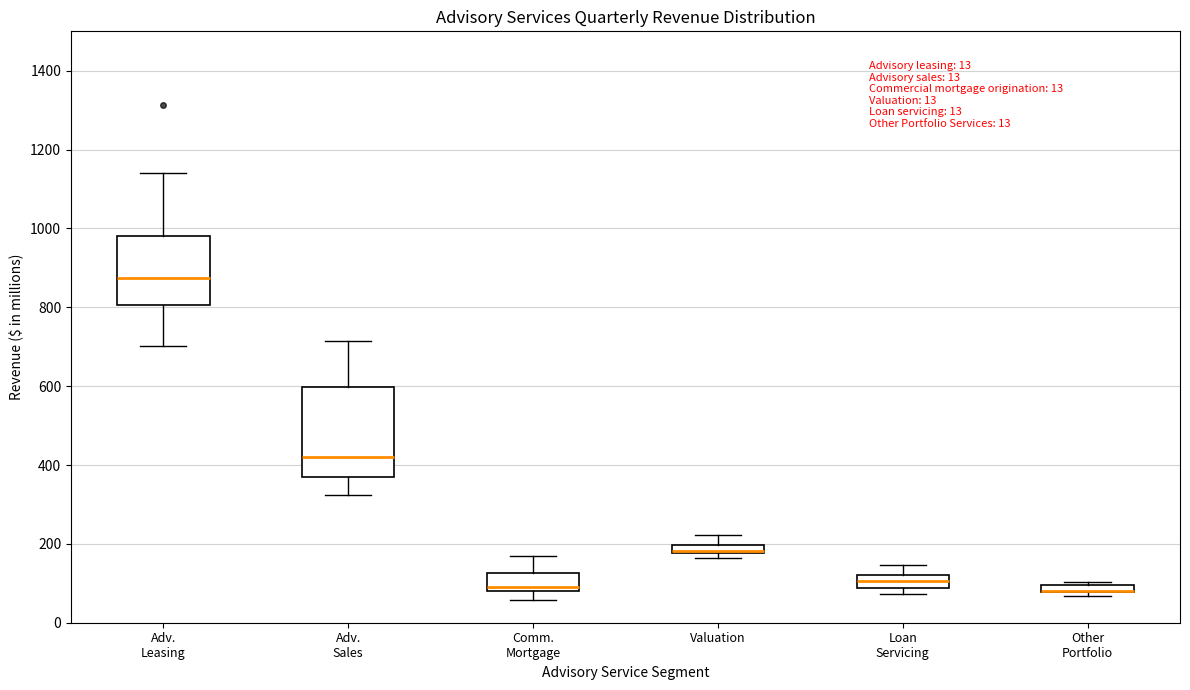

Which box is the tallest, from its lower edge to its upper edge?

Adv. Sales